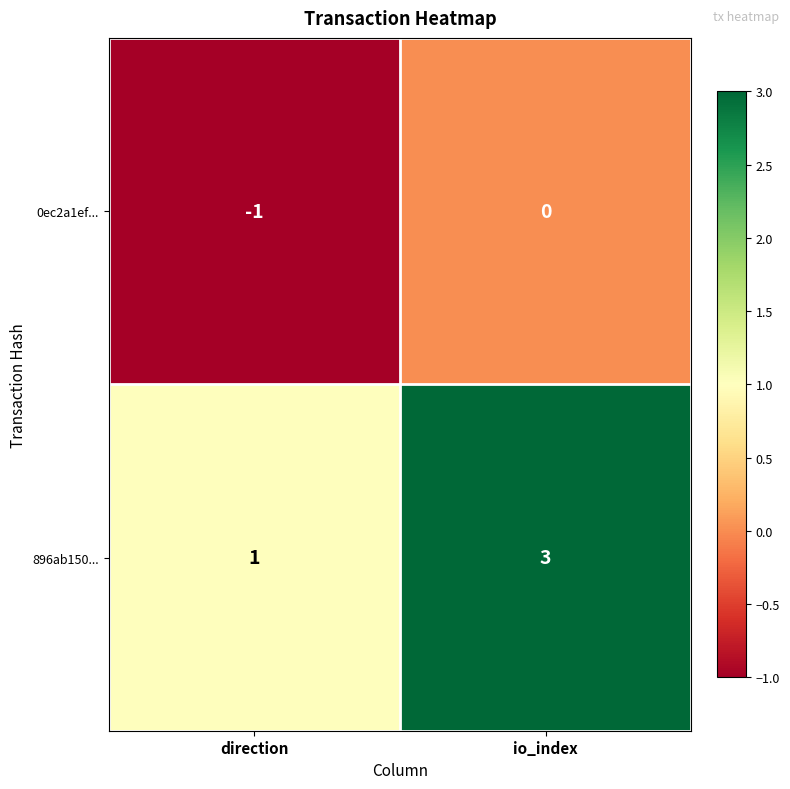

Which series has the widest spread of values?

896ab150...